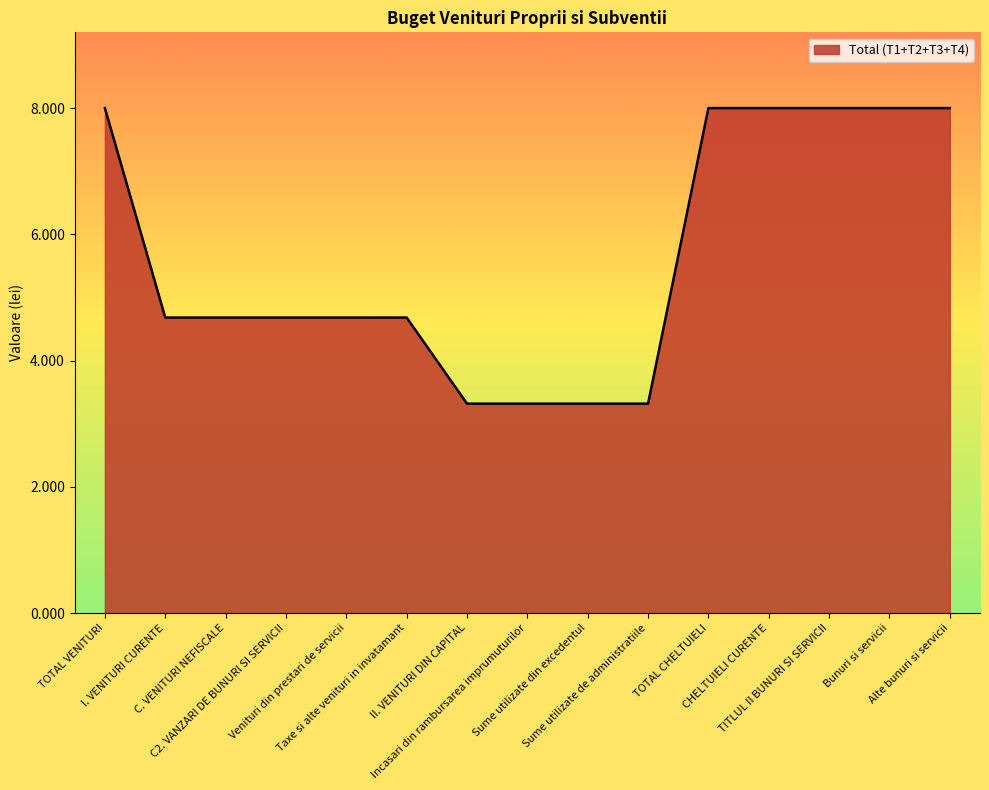

What is the smallest value displayed?

3.3